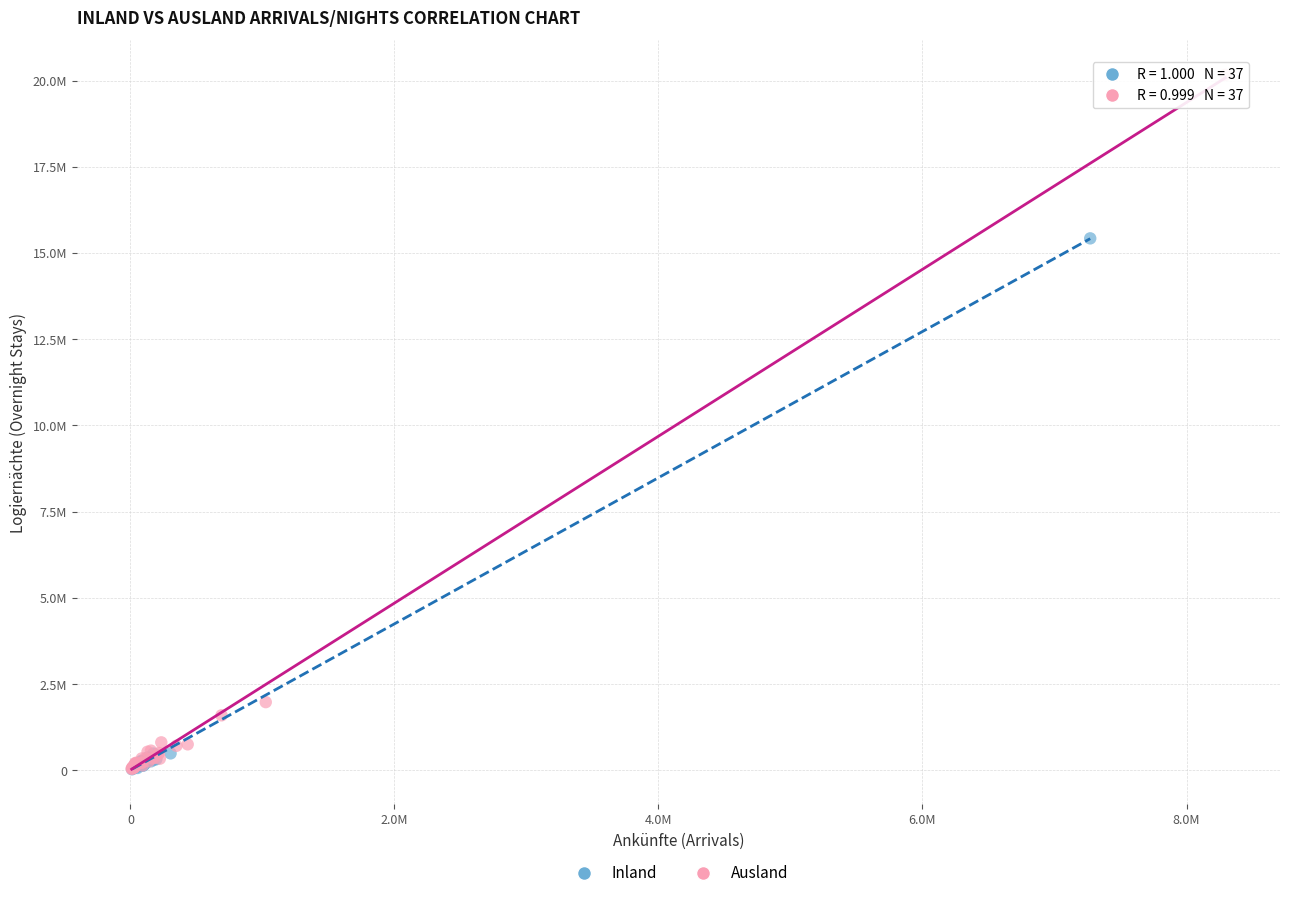

What are all the series names shown in the legend?

Inland, Ausland